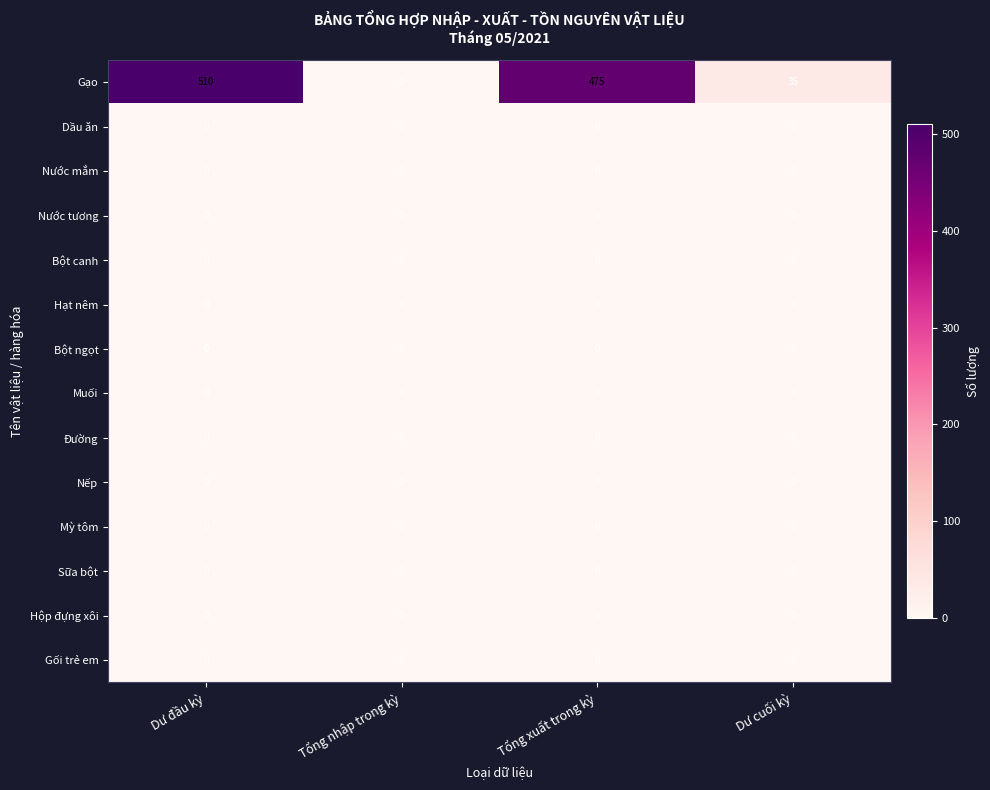

At which category is the sum across all series the highest?

Dư đầu kỳ